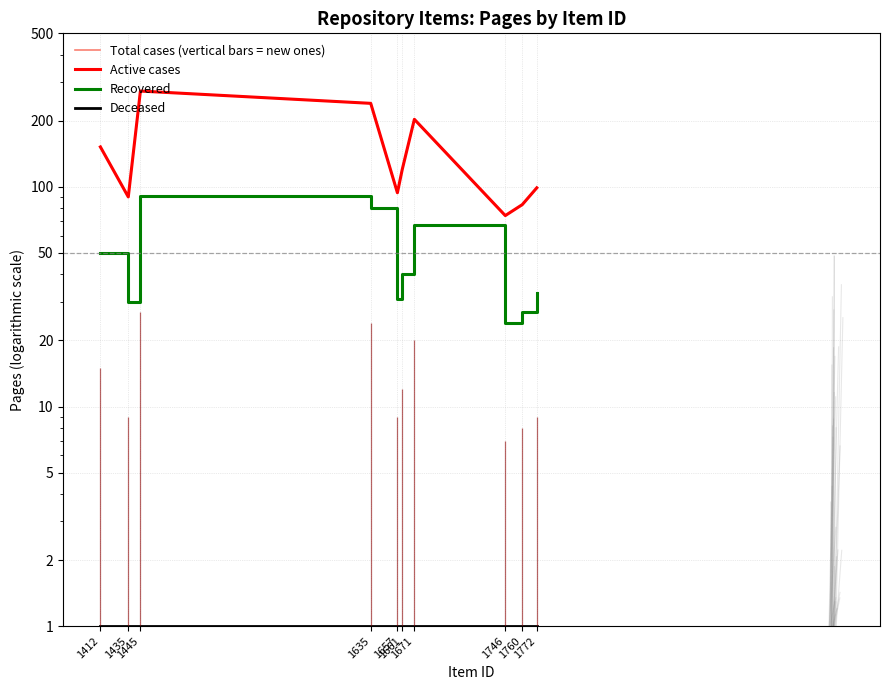

Which has a higher value, 1412 or 1746?

1412